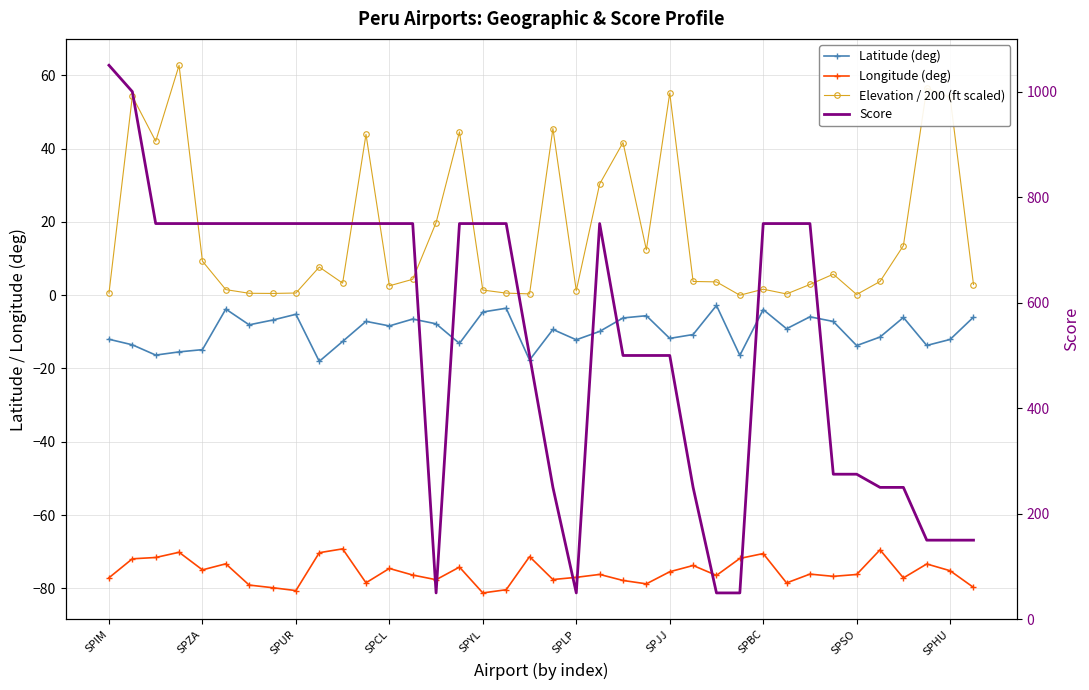

How many lines are shown in the chart?

4